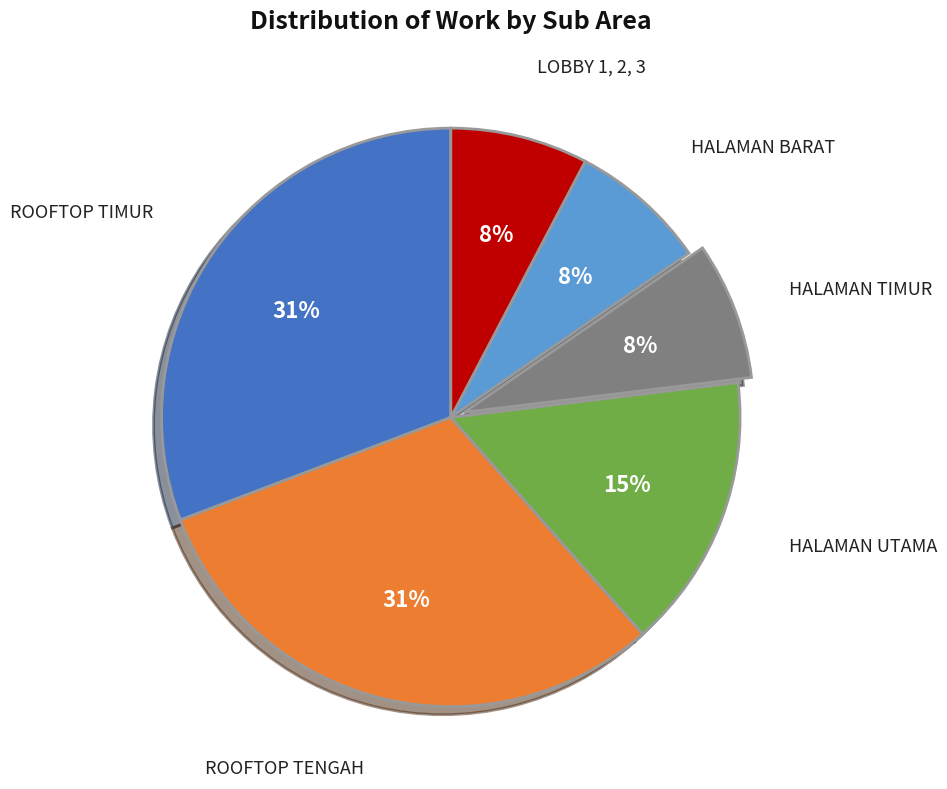

Is there any slice that represents more than half of the pie?

No